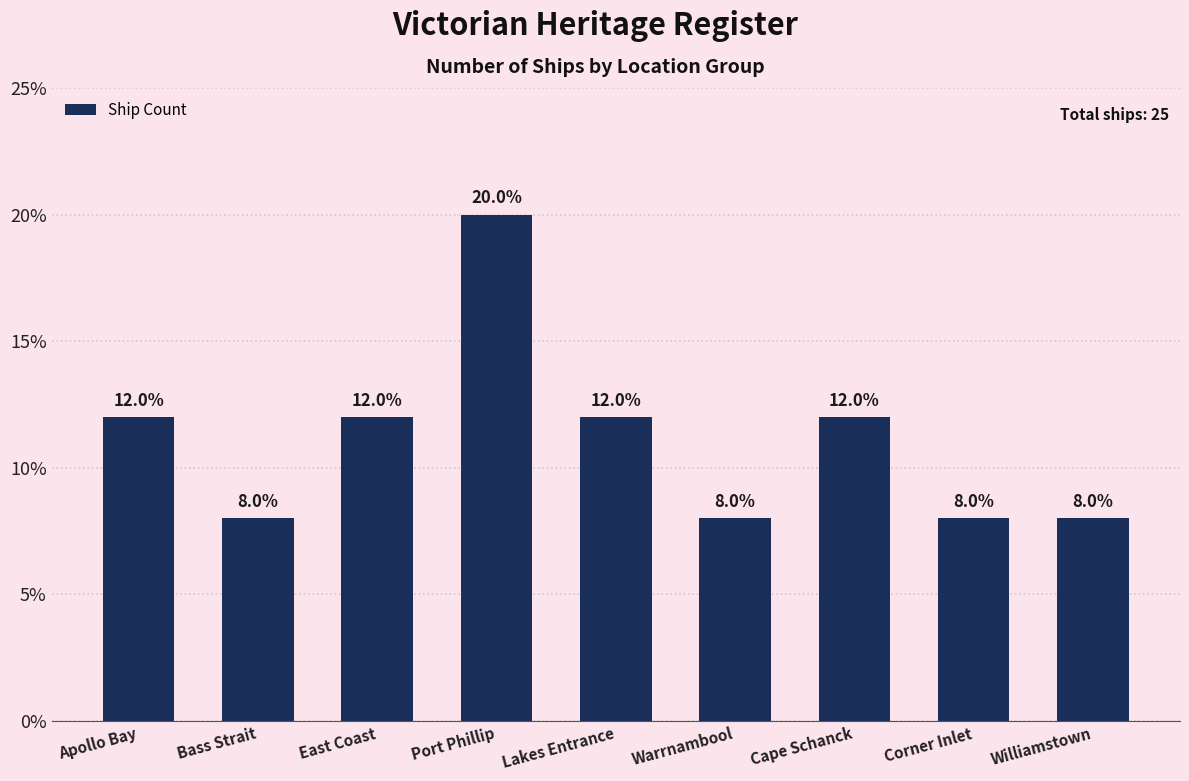

Reading left to right, what are all the values shown in this chart?

Apollo Bay=12	Bass Strait=8	East Coast=12	Port Phillip=20	Lakes Entrance=12	Warrnambool=8	Cape Schanck=12	Corner Inlet=8	Williamstown=8